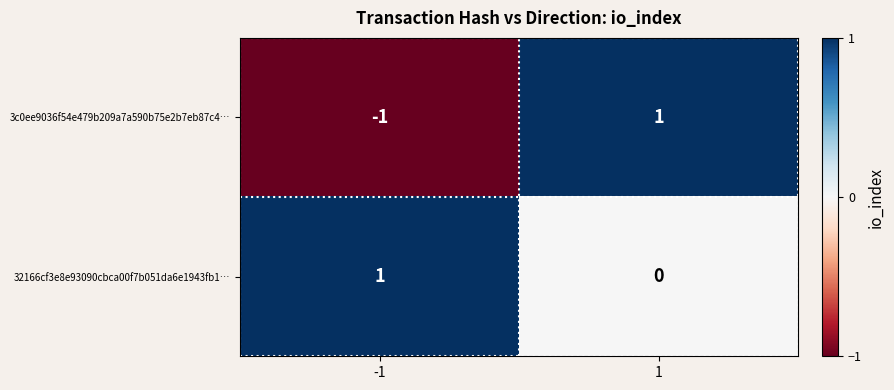

Is it true that 3c0ee9036f54e479b209a7a590b75e2b7eb87c4… equals -1 at -1?

True